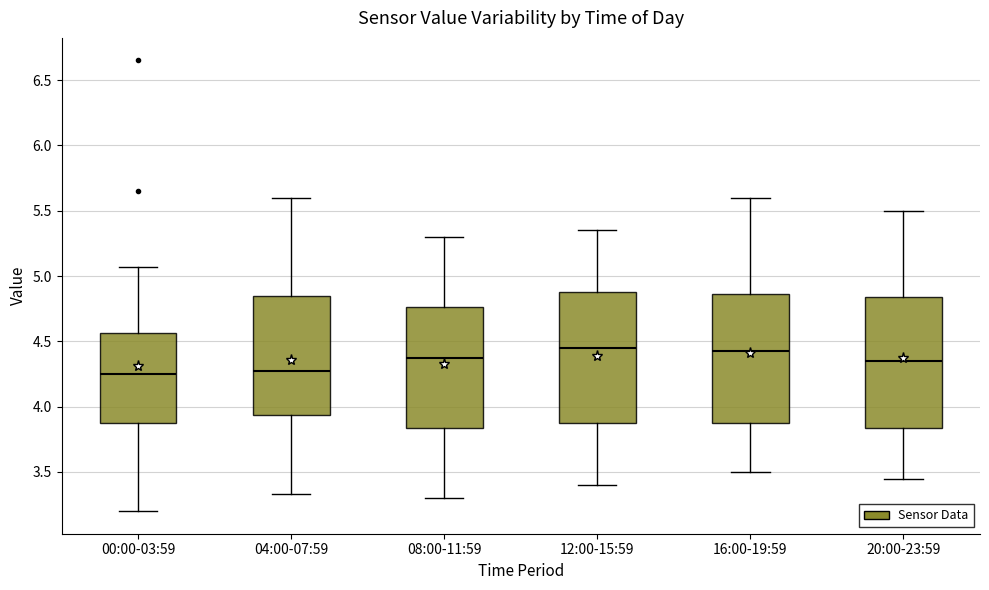

Reading left to right, read every box against the y-axis: the position of its median line, the range the box covers, and the ends of its whiskers. The values are not printed on the chart, so give them approximately, as read against the axis.

00:00-03:59: median 4.25, box 3.90 to 4.55, whiskers 3.20 to 5.05
04:00-07:59: median 4.30, box 3.95 to 4.85, whiskers 3.35 to 5.60
08:00-11:59: median 4.40, box 3.85 to 4.75, whiskers 3.30 to 5.30
12:00-15:59: median 4.45, box 3.90 to 4.90, whiskers 3.40 to 5.35
16:00-19:59: median 4.45, box 3.90 to 4.85, whiskers 3.50 to 5.60
20:00-23:59: median 4.35, box 3.85 to 4.85, whiskers 3.45 to 5.50